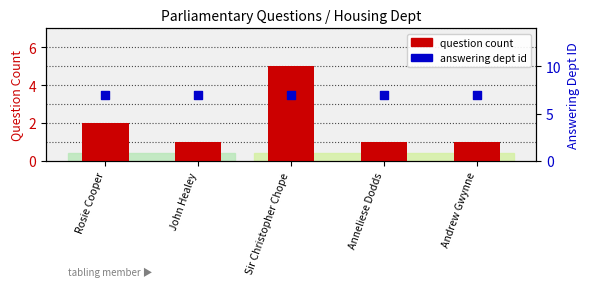

Which series has the widest spread of Y values?

question count